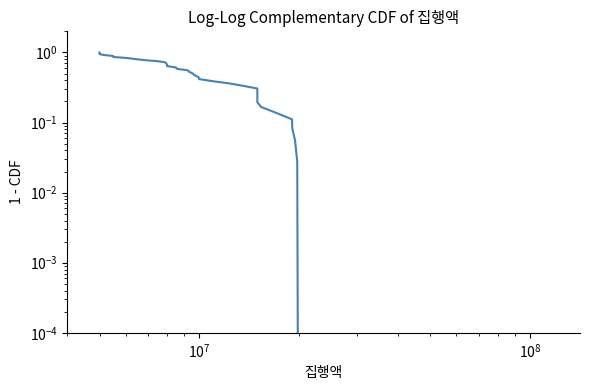

What is the difference between the maximum and minimum values?

1.0